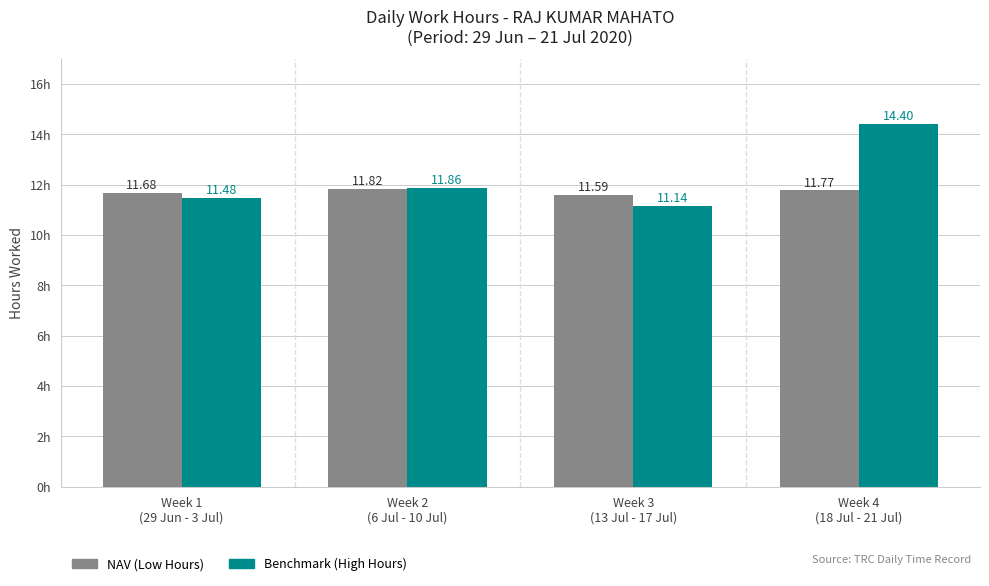

Count the number of data series in this chart.

2